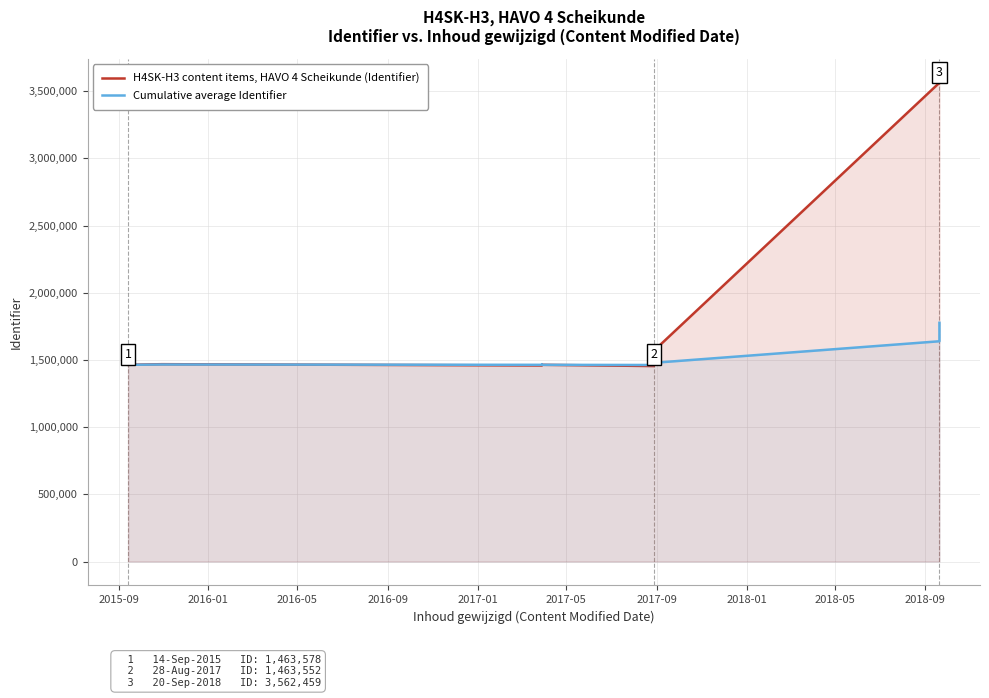

What is the sum of all H4SK-H3 content items, HAVO 4 Scheikunde (Identifier) values?

24865685.0